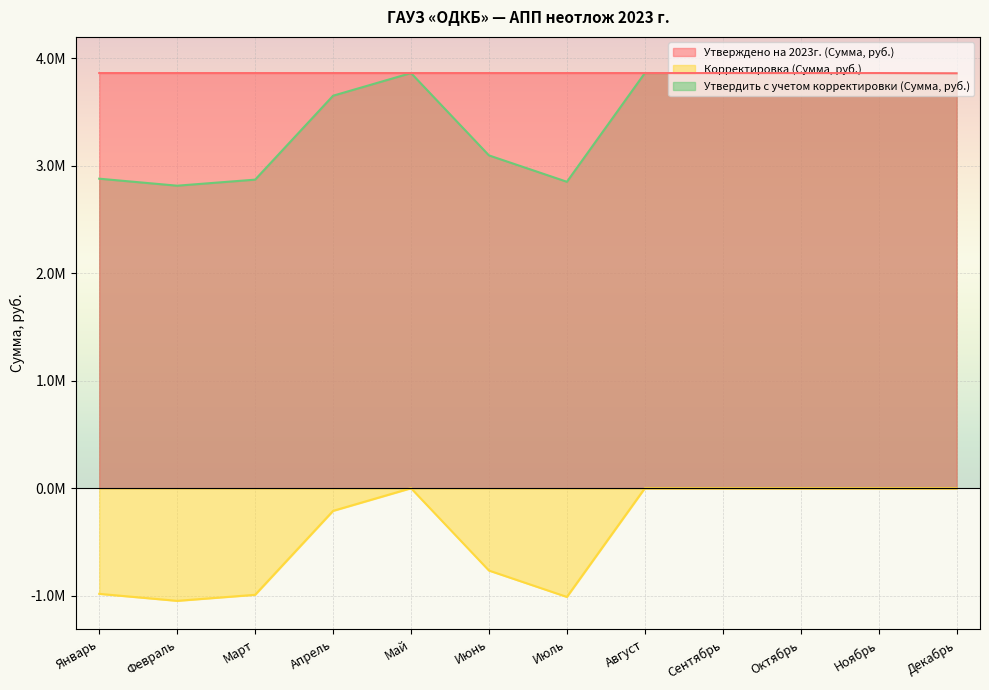

How many series are shown in this chart?

3